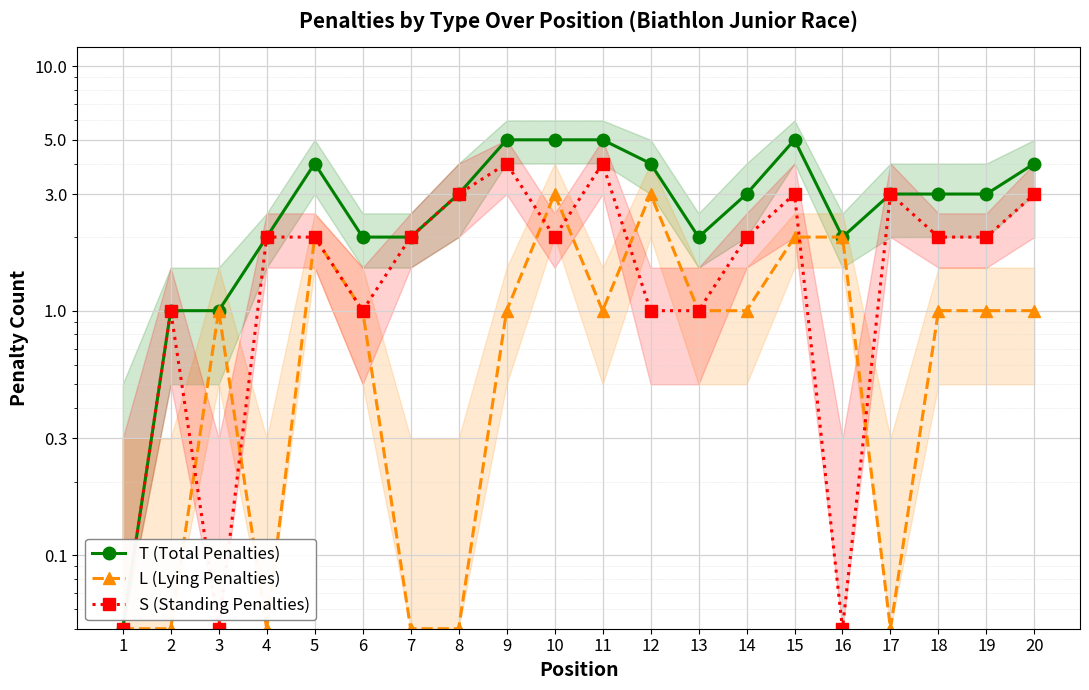

What is the value of the S (Standing Penalties) point at the 18th from the left?

2.0